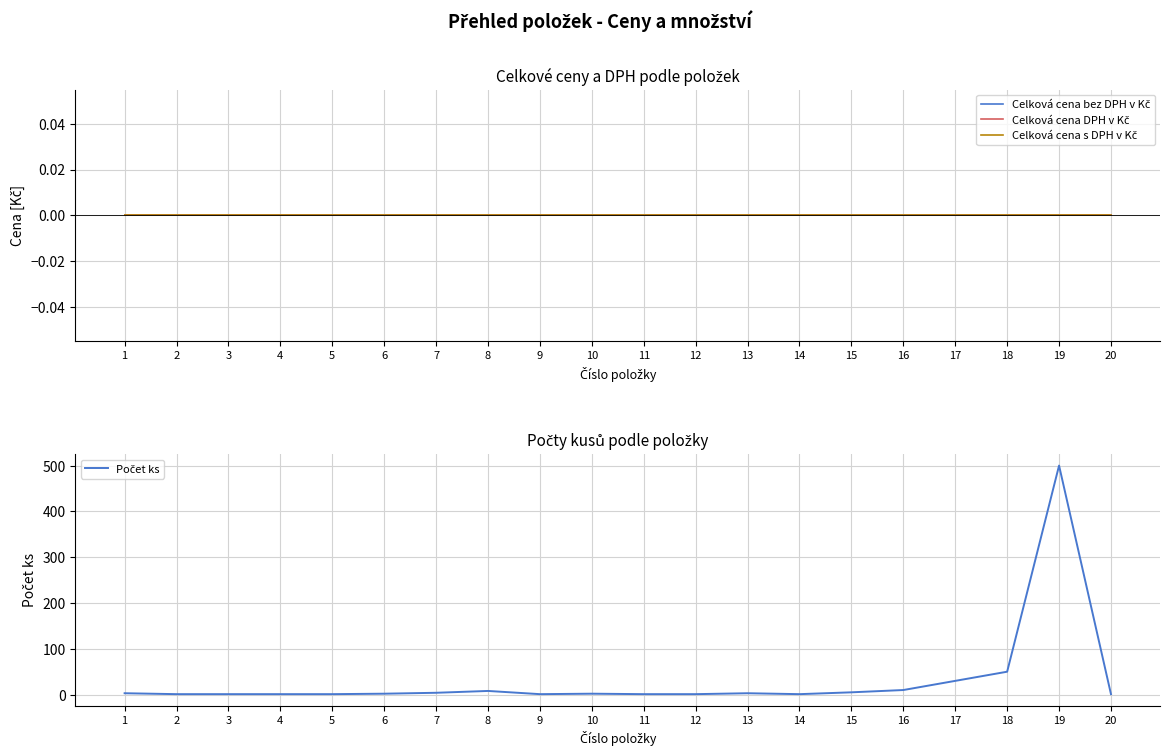

Reading right to left, what are all the values shown in this chart?

Celková cena bez DPH v Kč: 20=0	19=0	18=0	17=0	16=0	15=0	14=0	13=0	12=0	11=0	10=0	9=0	8=0	7=0	6=0	5=0	4=0	3=0	2=0	1=0
Celková cena DPH v Kč: 20=0	19=0	18=0	17=0	16=0	15=0	14=0	13=0	12=0	11=0	10=0	9=0	8=0	7=0	6=0	5=0	4=0	3=0	2=0	1=0
Celková cena s DPH v Kč: 20=0	19=0	18=0	17=0	16=0	15=0	14=0	13=0	12=0	11=0	10=0	9=0	8=0	7=0	6=0	5=0	4=0	3=0	2=0	1=0
Počet ks: 20=1	19=500	18=50	17=30	16=10	15=5	14=1	13=3	12=1	11=1	10=2	9=1	8=8	7=4	6=2	5=1	4=1	3=1	2=1	1=3